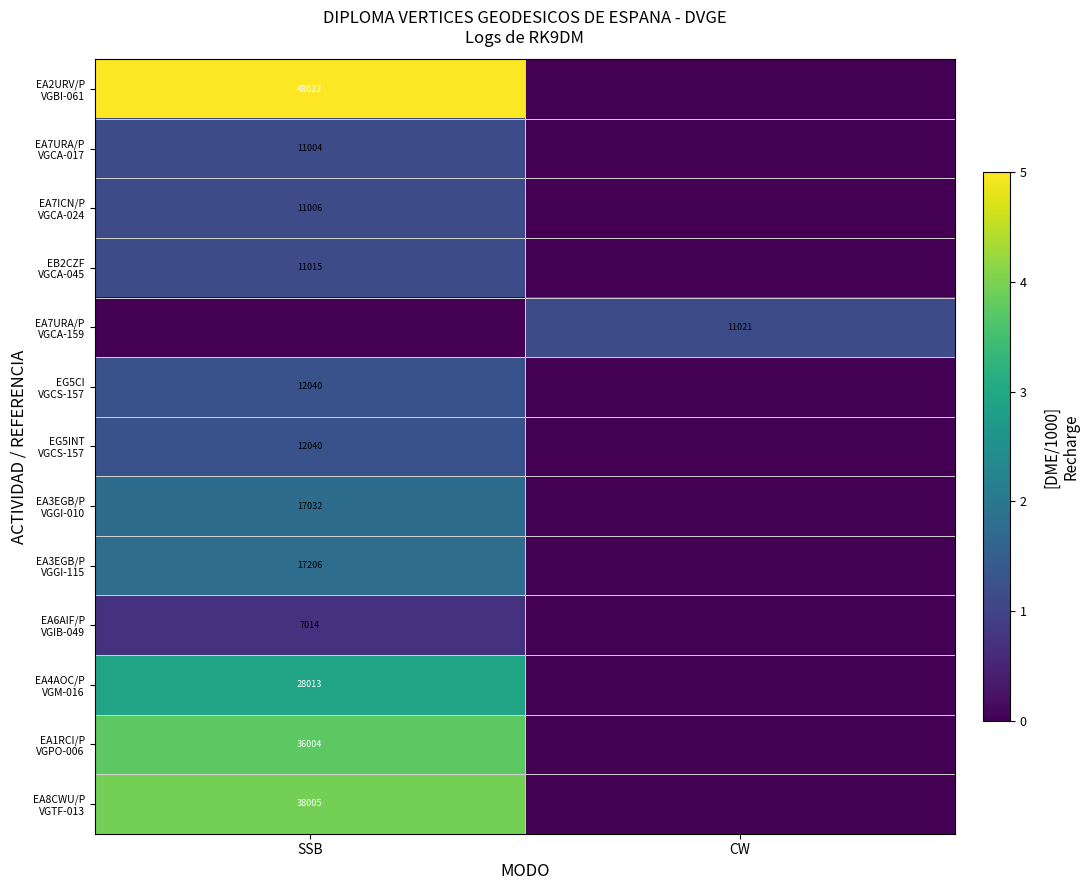

At which category does the chart reach its peak across all series?

SSB